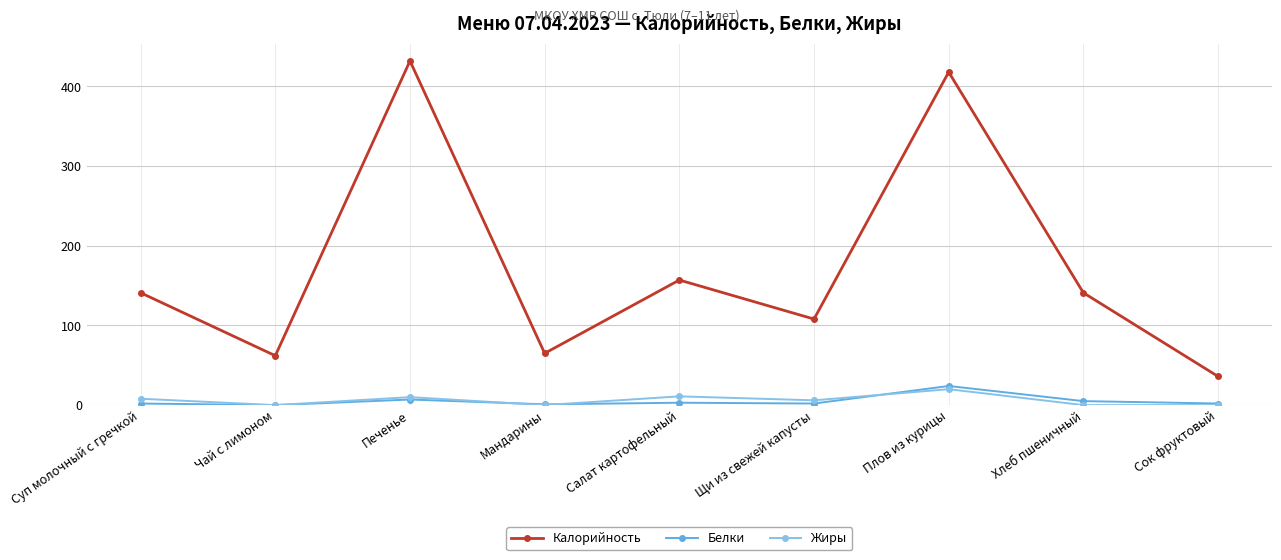

How many values in the Жиры series are below 6?

4